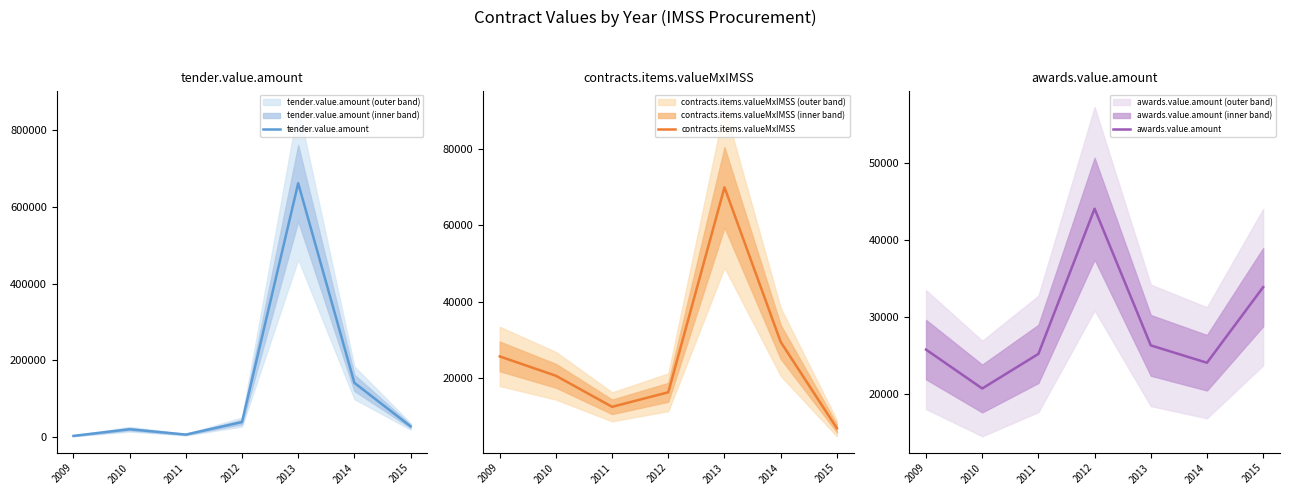

Where do contracts.items.valueMxIMSS and awards.value.amount first cross each other?

2012 and 2013